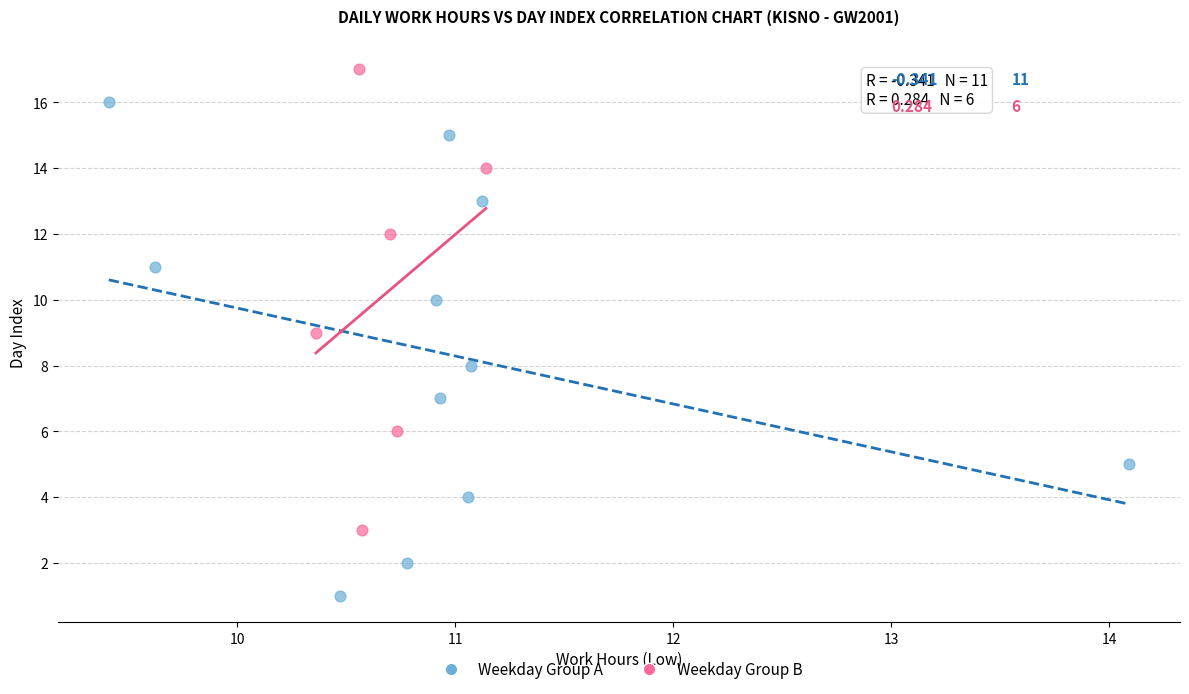

What are all the series names shown in the legend?

Weekday Group A, Weekday Group B